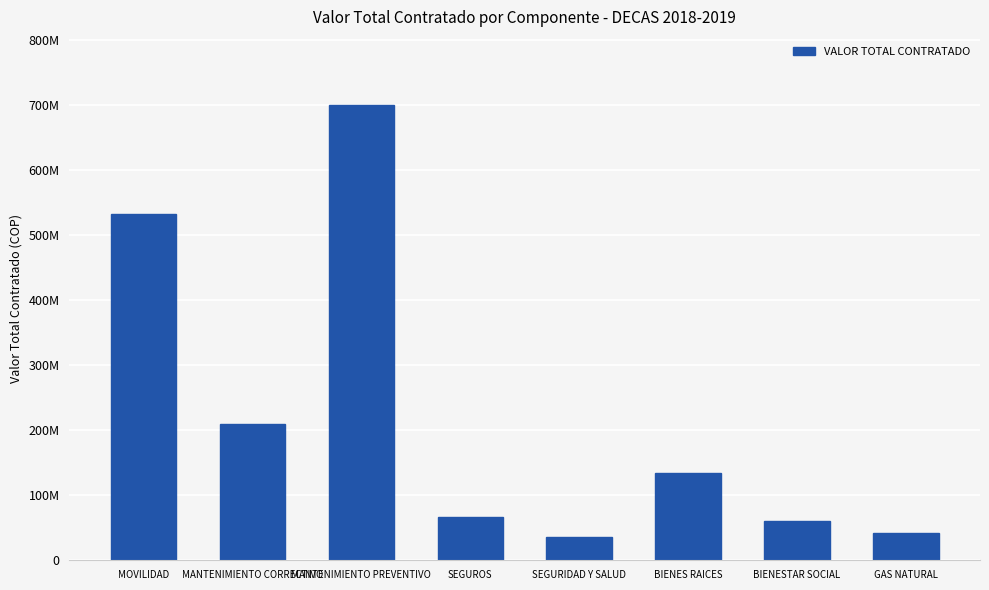

Is it true that the value at BIENES RAICES is 133667880?

True